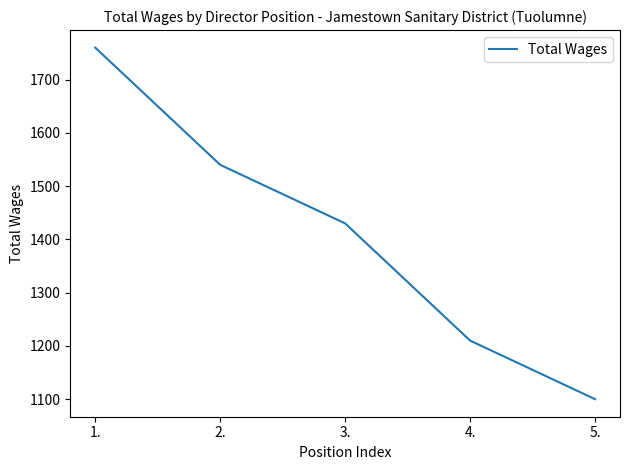

Rank the categories by value from lowest to highest.

5., 4., 3., 2., 1.